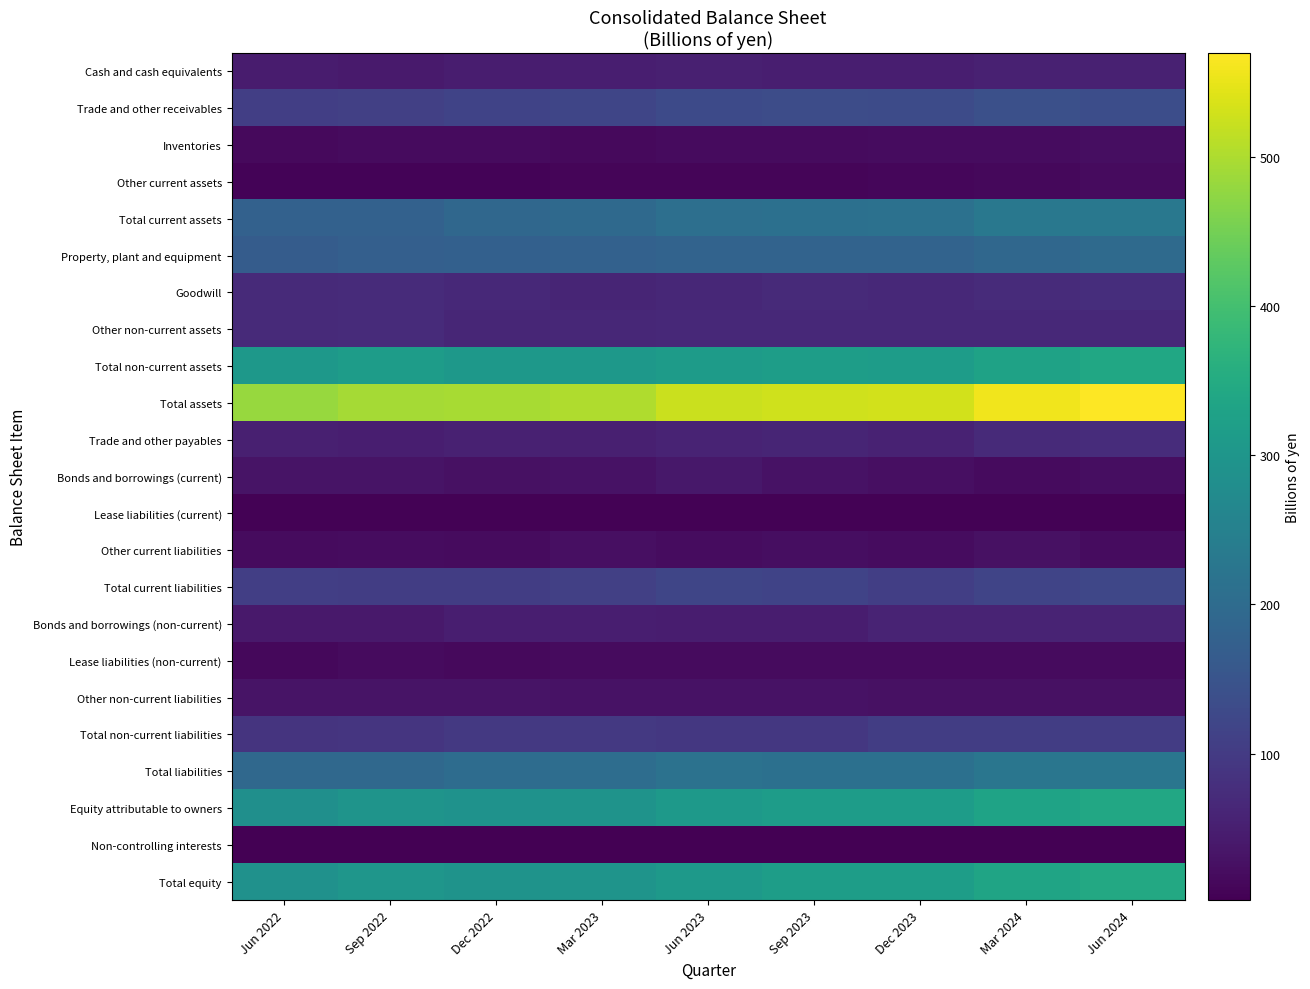

Reading left to right, extract all data points from this chart.

Cash and cash equivalents: Jun 2022=45.5	Sep 2022=42.8	Dec 2022=48.3	Mar 2023=50.5	Jun 2023=52.2	Sep 2023=49.1	Dec 2023=49.3	Mar 2024=54.0	Jun 2024=53.1
Trade and other receivables: Jun 2022=108.0	Sep 2022=109.2	Dec 2022=116.9	Mar 2023=120.3	Jun 2023=129.4	Sep 2023=133.8	Dec 2023=131.4	Mar 2024=139.5	Jun 2024=135.5
Inventories: Jun 2022=15.8	Sep 2022=17.5	Dec 2022=18.2	Mar 2023=16.8	Jun 2023=18.4	Sep 2023=18.6	Dec 2023=21.1	Mar 2024=21.1	Jun 2024=23.6
Other current assets: Jun 2022=8.1	Sep 2022=7.6	Dec 2022=8.0	Mar 2023=8.8	Jun 2023=10.3	Sep 2023=9.1	Dec 2023=11.3	Mar 2024=13.5	Jun 2024=17.4
Total current assets: Jun 2022=177.5	Sep 2022=177.0	Dec 2022=191.3	Mar 2023=196.4	Jun 2023=210.2	Sep 2023=210.7	Dec 2023=213.1	Mar 2024=228.0	Jun 2024=229.6
Property, plant and equipment: Jun 2022=167.6	Sep 2022=173.7	Dec 2022=175.1	Mar 2023=178.7	Jun 2023=182.0	Sep 2023=182.2	Dec 2023=183.4	Mar 2024=191.0	Jun 2024=197.6
Goodwill: Jun 2022=68.9	Sep 2022=71.5	Dec 2022=67.3	Mar 2023=60.4	Jun 2023=65.5	Sep 2023=69.4	Dec 2023=66.9	Mar 2024=71.0	Jun 2024=75.2
Other non-current assets: Jun 2022=68.4	Sep 2022=71.3	Dec 2022=62.2	Mar 2023=66.0	Jun 2023=66.2	Sep 2023=66.6	Dec 2023=66.4	Mar 2024=67.4	Jun 2024=67.1
Total non-current assets: Jun 2022=304.9	Sep 2022=316.5	Dec 2022=304.6	Mar 2023=305.1	Jun 2023=313.7	Sep 2023=318.1	Dec 2023=316.6	Mar 2024=329.4	Jun 2024=339.9
Total assets: Jun 2022=482.3	Sep 2022=493.5	Dec 2022=495.9	Mar 2023=501.5	Jun 2023=523.9	Sep 2023=528.8	Dec 2023=529.7	Mar 2024=557.4	Jun 2024=569.5
Trade and other payables: Jun 2022=52.6	Sep 2022=48.6	Dec 2022=54.2	Mar 2023=51.5	Jun 2023=57.5	Sep 2023=59.6	Dec 2023=57.0	Mar 2024=68.4	Jun 2024=73.9
Bonds and borrowings (current): Jun 2022=30.9	Sep 2022=30.7	Dec 2022=27.8	Mar 2023=29.0	Jun 2023=38.7	Sep 2023=28.7	Dec 2023=24.1	Mar 2024=19.1	Jun 2024=22.0
Lease liabilities (current): Jun 2022=4.6	Sep 2022=4.6	Dec 2022=4.3	Mar 2023=4.3	Jun 2023=4.5	Sep 2023=4.5	Dec 2023=4.4	Mar 2024=4.6	Jun 2024=5.0
Other current liabilities: Jun 2022=18.1	Sep 2022=20.5	Dec 2022=18.6	Mar 2023=24.7	Jun 2023=20.8	Sep 2023=23.6	Dec 2023=21.4	Mar 2024=26.5	Jun 2024=21.4
Total current liabilities: Jun 2022=106.2	Sep 2022=104.3	Dec 2022=104.9	Mar 2023=109.5	Jun 2023=121.4	Sep 2023=116.4	Dec 2023=106.9	Mar 2024=118.6	Jun 2024=122.3
Bonds and borrowings (non-current): Jun 2022=40.9	Sep 2022=40.9	Dec 2022=48.9	Mar 2023=48.8	Jun 2023=47.8	Sep 2023=47.8	Dec 2023=58.7	Mar 2024=58.7	Jun 2024=57.7
Lease liabilities (non-current): Jun 2022=14.9	Sep 2022=17.6	Dec 2022=17.0	Mar 2023=18.0	Jun 2023=18.1	Sep 2023=18.3	Dec 2023=18.3	Mar 2024=18.8	Jun 2024=18.2
Other non-current liabilities: Jun 2022=32.3	Sep 2022=31.4	Dec 2022=30.8	Mar 2023=29.5	Jun 2023=28.9	Sep 2023=28.6	Dec 2023=28.4	Mar 2024=27.9	Jun 2024=27.4
Total non-current liabilities: Jun 2022=88.1	Sep 2022=89.9	Dec 2022=96.7	Mar 2023=96.3	Jun 2023=94.8	Sep 2023=94.8	Dec 2023=105.5	Mar 2024=105.4	Jun 2024=103.3
Total liabilities: Jun 2022=194.2	Sep 2022=194.2	Dec 2022=201.5	Mar 2023=205.8	Jun 2023=216.3	Sep 2023=211.2	Dec 2023=212.3	Mar 2024=224.0	Jun 2024=225.6
Equity attributable to owners: Jun 2022=285.5	Sep 2022=296.7	Dec 2022=291.8	Mar 2023=294.0	Jun 2023=305.8	Sep 2023=315.7	Dec 2023=315.4	Mar 2024=331.3	Jun 2024=341.6
Non-controlling interests: Jun 2022=2.6	Sep 2022=2.5	Dec 2022=2.6	Mar 2023=1.8	Jun 2023=1.9	Sep 2023=1.9	Dec 2023=2.0	Mar 2024=2.2	Jun 2024=2.3
Total equity: Jun 2022=288.1	Sep 2022=299.2	Dec 2022=294.4	Mar 2023=295.8	Jun 2023=307.6	Sep 2023=317.6	Dec 2023=317.4	Mar 2024=333.4	Jun 2024=343.9